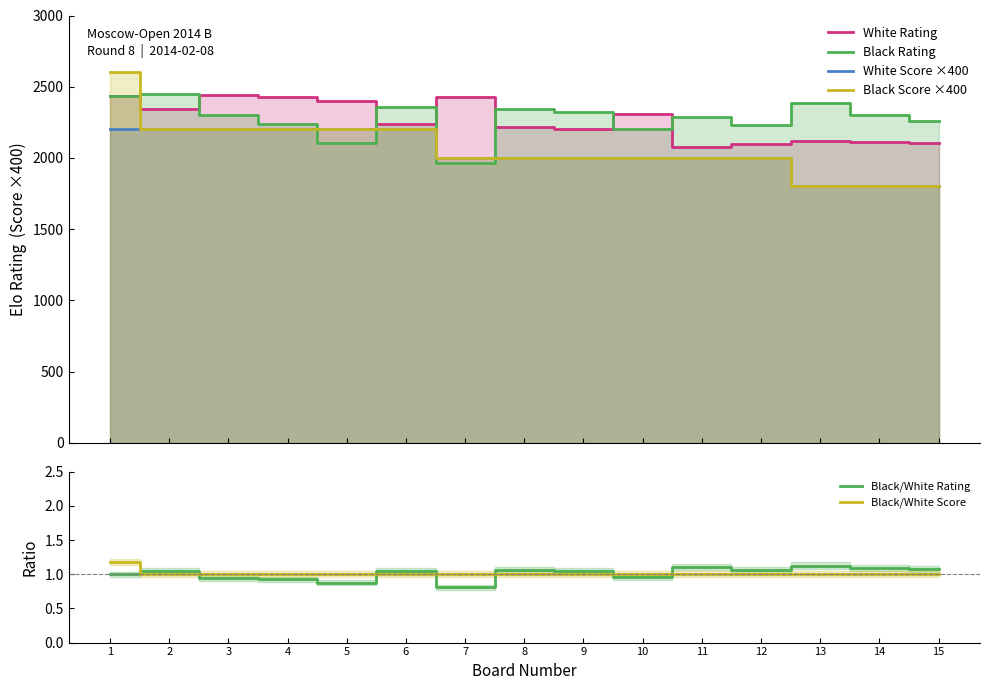

At how many categories does at least one series exceed 1684?

15